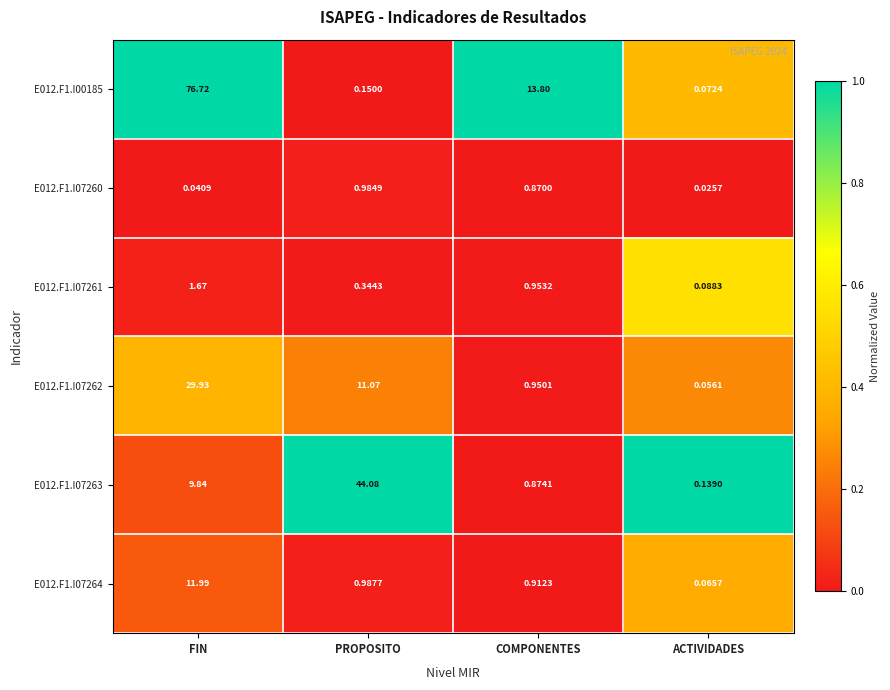

Rank the series by their maximum value, from lowest to highest.

E012.F1.I07260, E012.F1.I07261, E012.F1.I07264, E012.F1.I07262, E012.F1.I07263, E012.F1.I00185